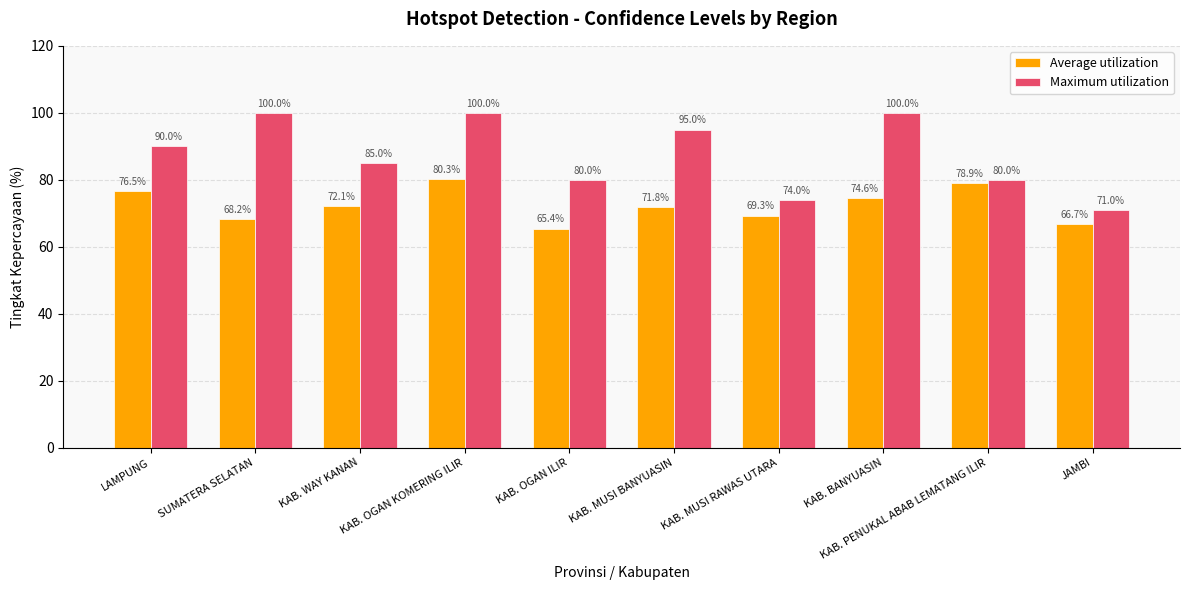

Reading left to right, transcribe all the data shown in this chart.

Average utilization: 76.5	68.2	72.1	80.3	65.4	71.8	69.3	74.6	78.9	66.7
Maximum utilization: 90.0	100.0	85.0	100.0	80.0	95.0	74.0	100.0	80.0	71.0